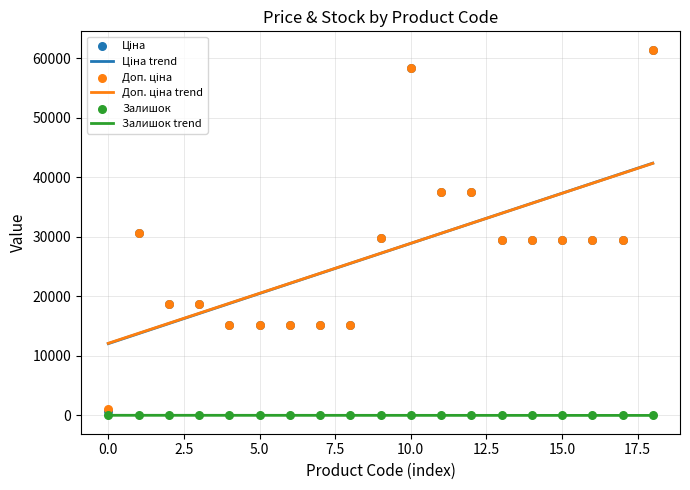

Which series reaches the maximum Y coordinate?

Ціна